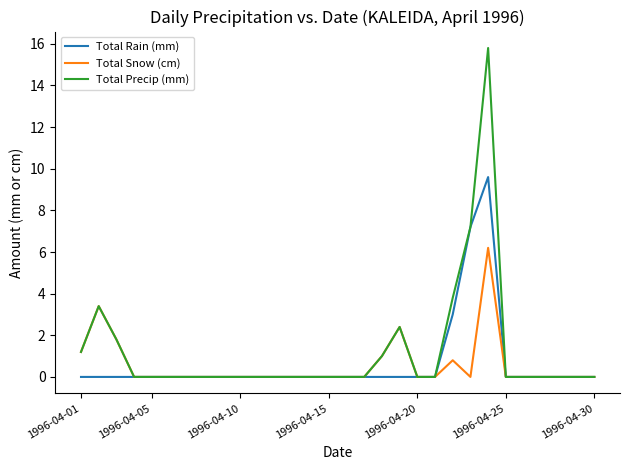

What is the highest value of the Total Rain (mm) series?

9.6